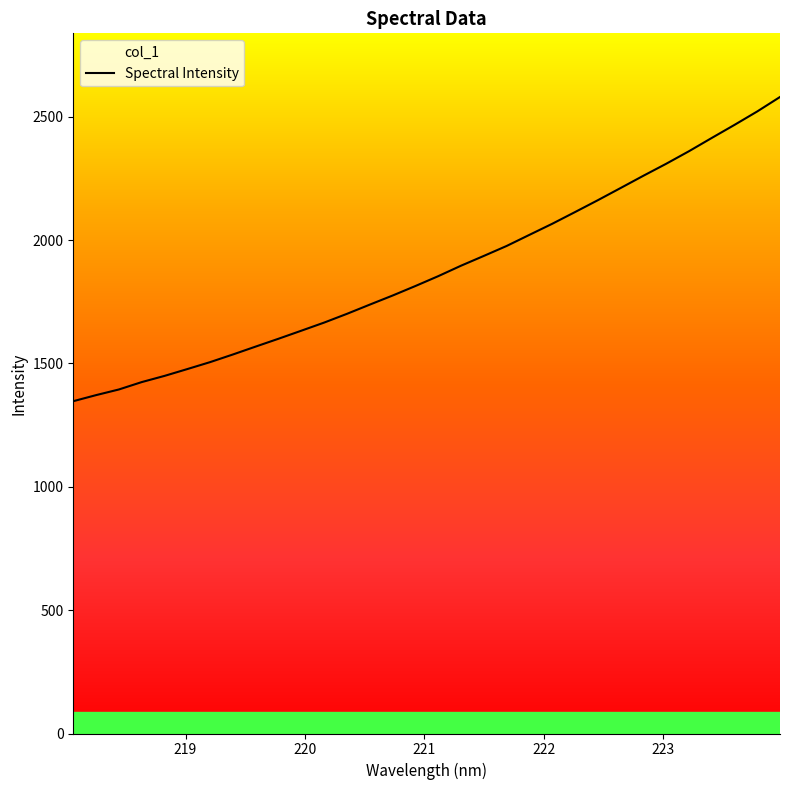

Rank the categories by value from highest to lowest.

223.9802, 223.7895, 223.5987, 223.408, 223.2172, 223.0264, 222.8355, 222.6447, 222.4538, 222.263, 222.0721, 221.8812, 221.6902, 221.4993, 221.3083, 221.1174, 220.9264, 220.7354, 220.5444, 220.3533, 220.1623, 219.9712, 219.7801, 219.589, 219.3979, 219.2067, 219.0156, 218.8244, 218.6332, 218.442, 218.2508, 218.0596